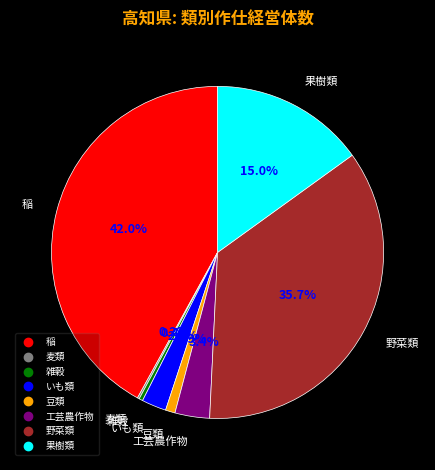

Is it true that 稲 is 42% of the pie?

True